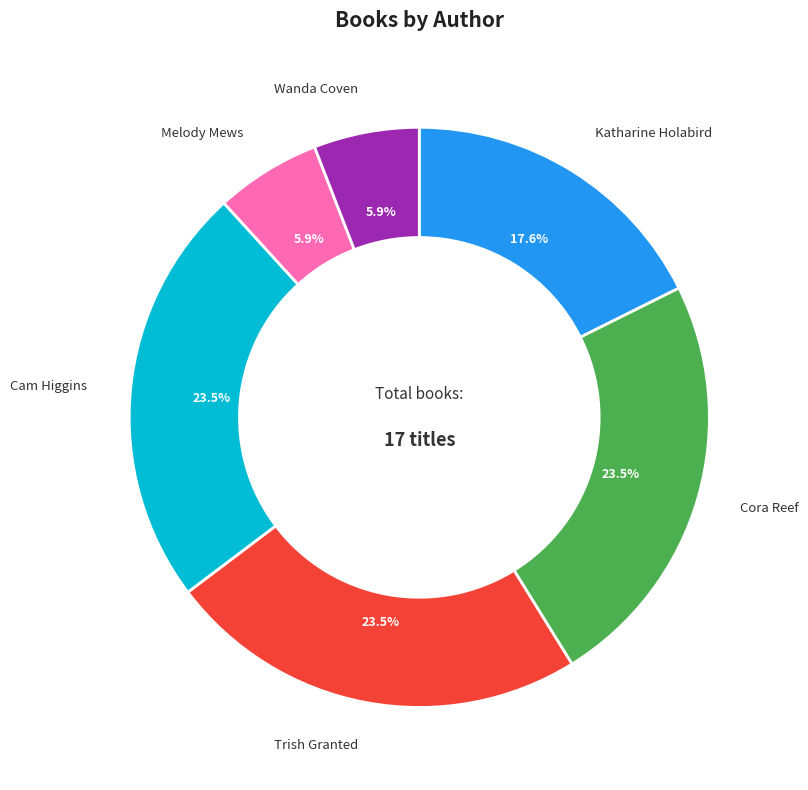

Is there a majority slice in this chart?

No